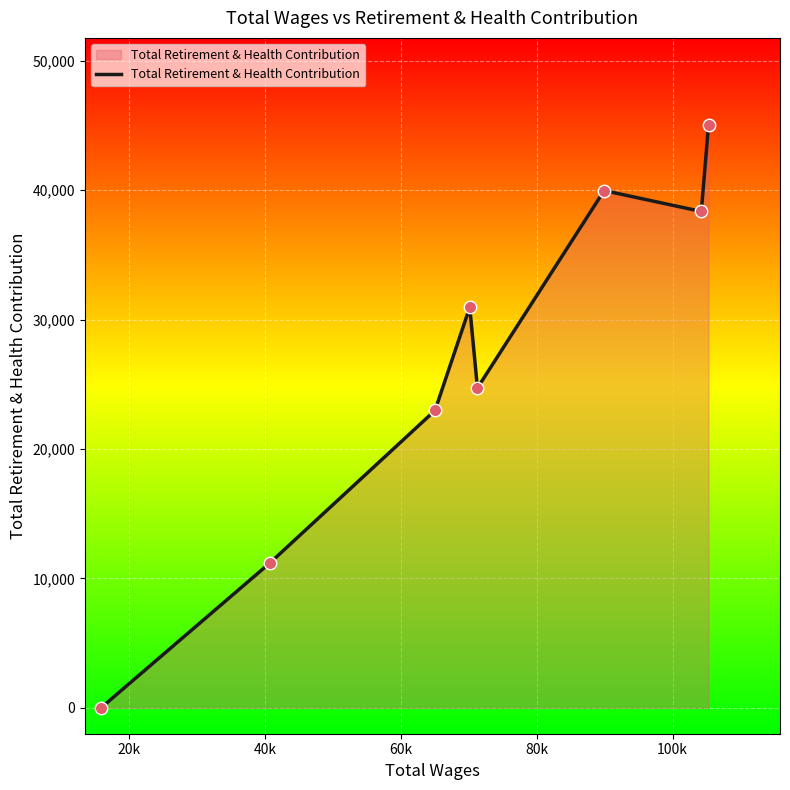

What is the greatest value displayed?

45012